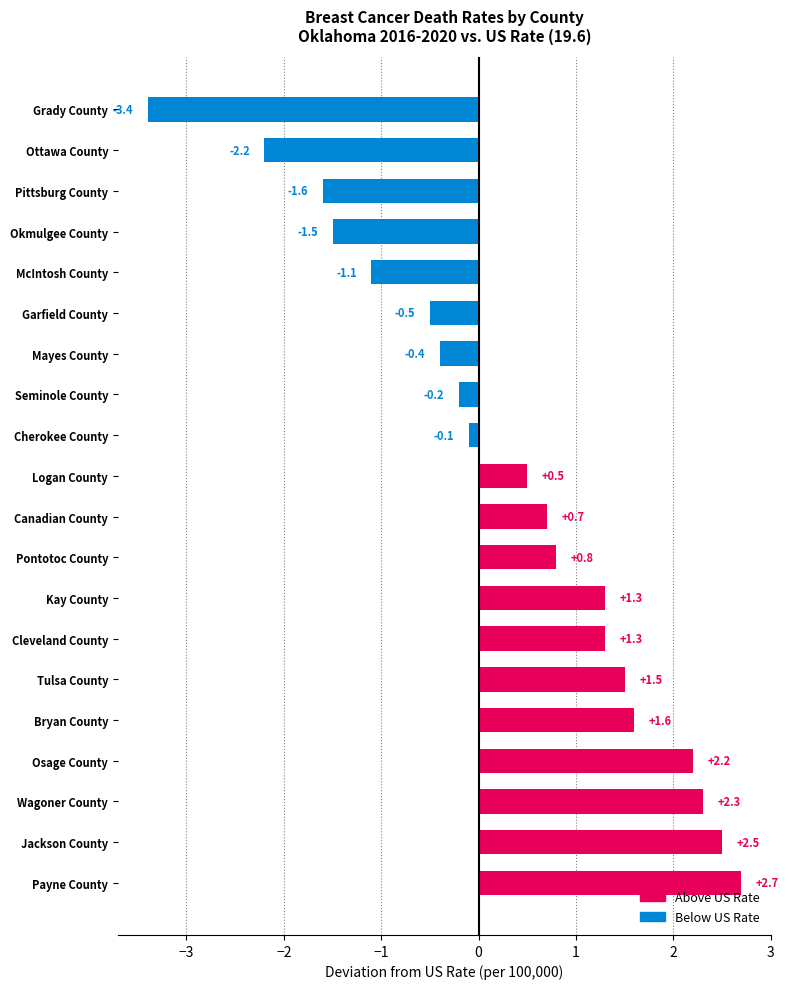

What is the label of the 18th bar from the bottom?

Pittsburg County